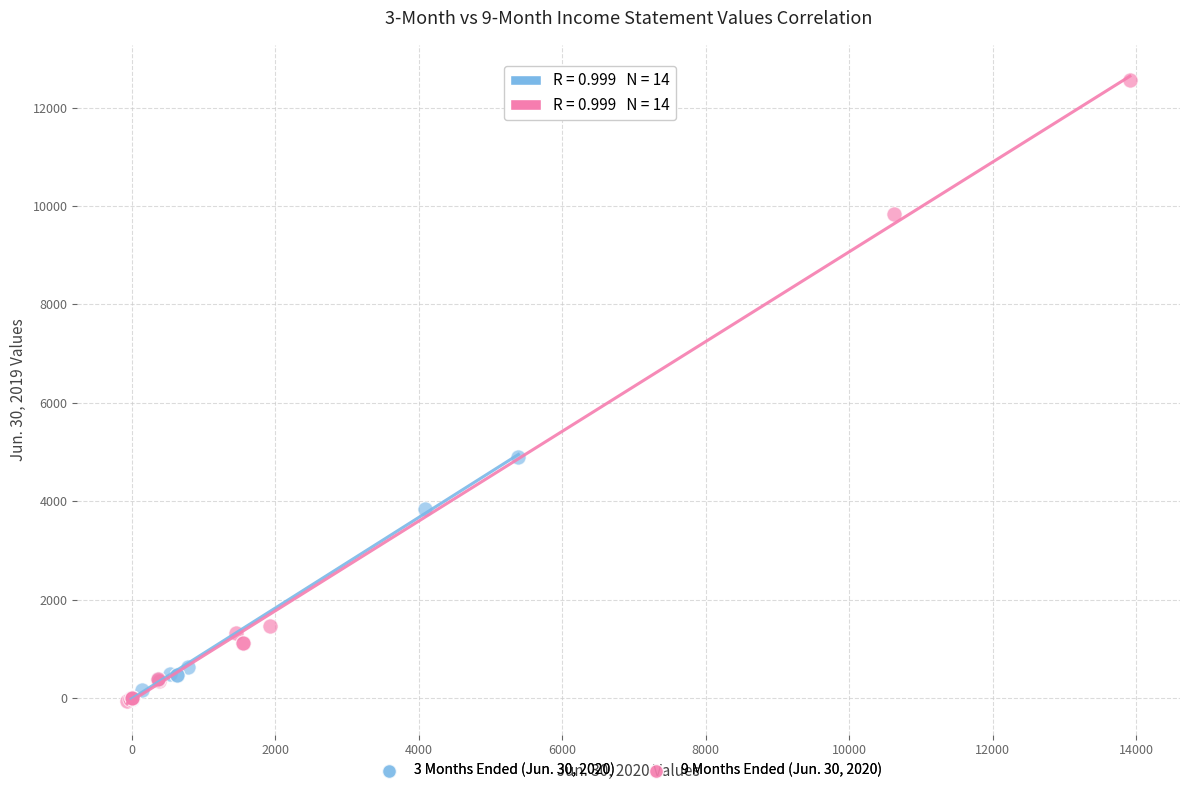

Which series reaches the maximum Y coordinate?

9 Months Ended (Jun. 30, 2020)